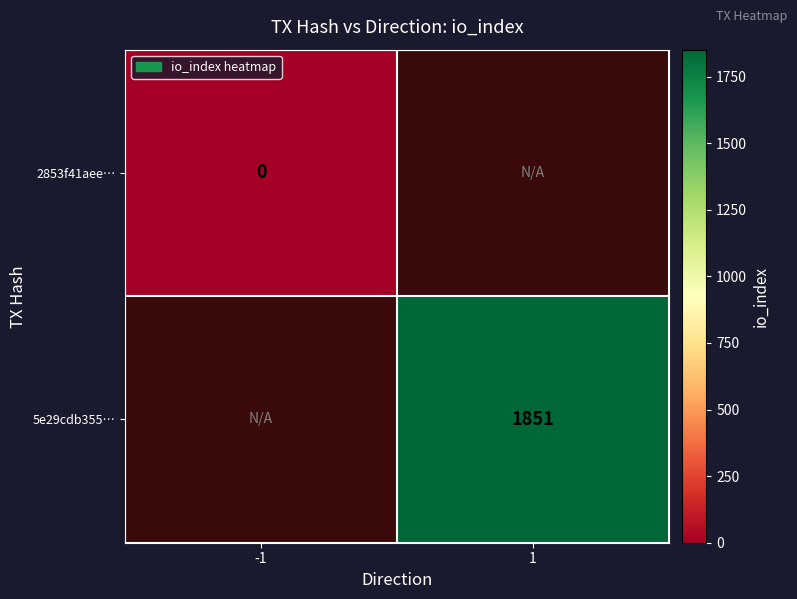

The value of 5e29cdb355… at 1 is 387. True or false?

False